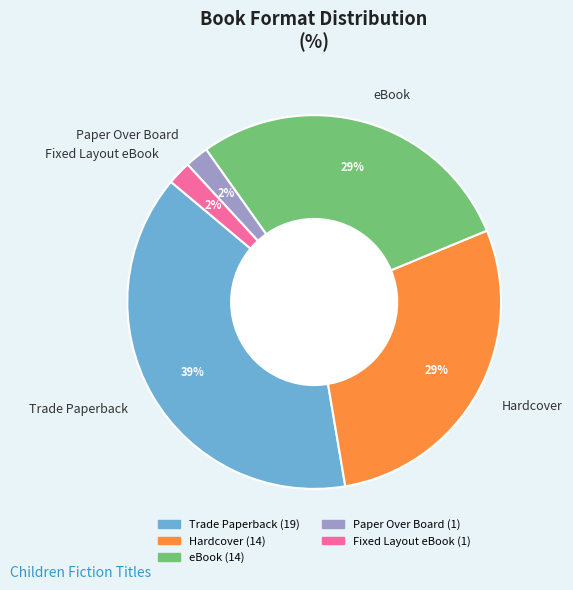

Is it true that Fixed Layout eBook is 9% of the pie?

False